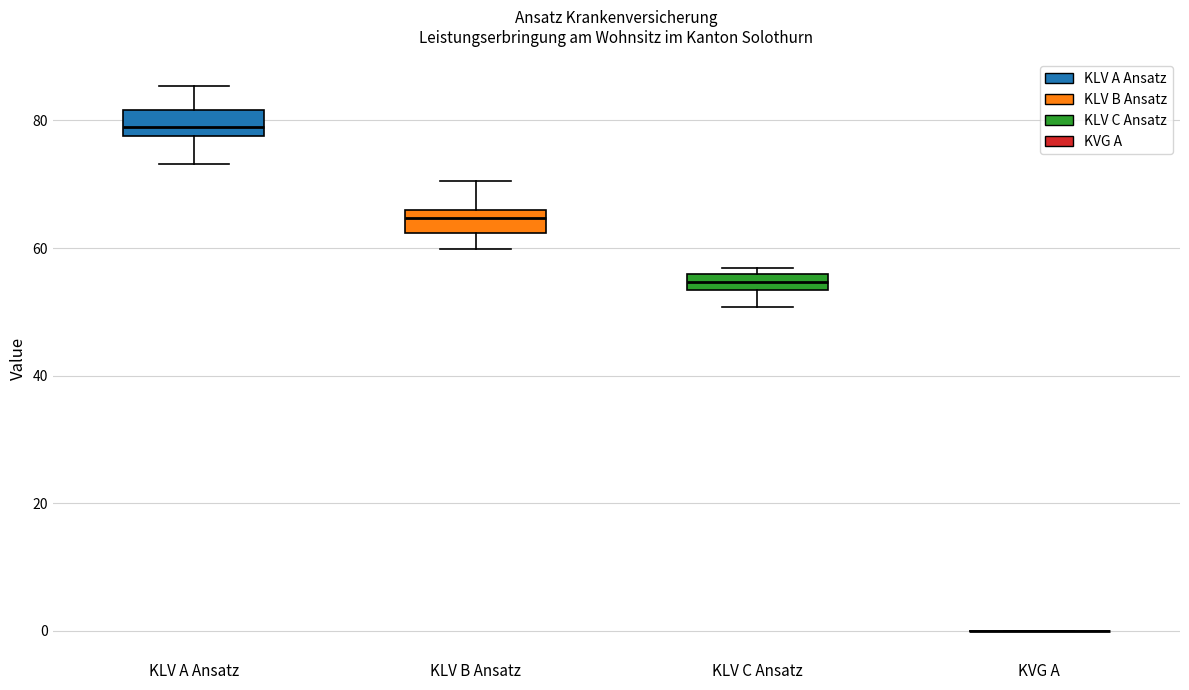

Where does the median line of the box for KLV B Ansatz sit on the y-axis? The values are not printed on the chart, so give them approximately, as read against the axis.

64